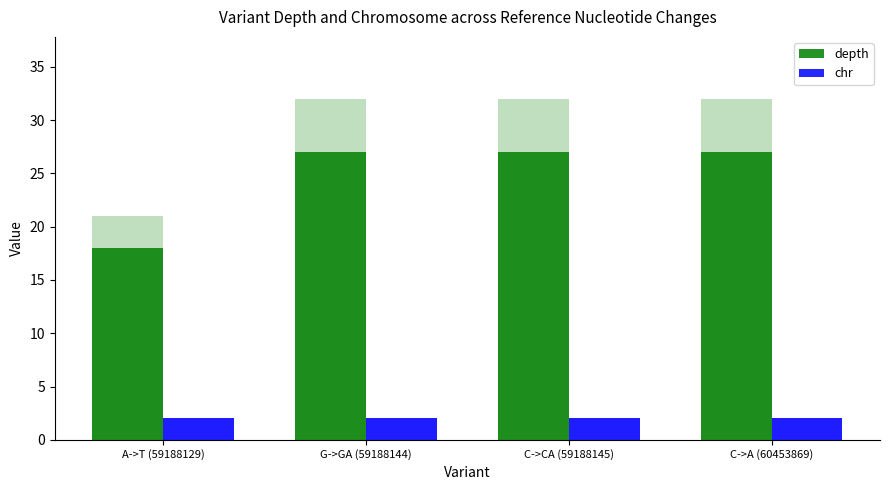

What position from the right is G->GA (59188144)?

3